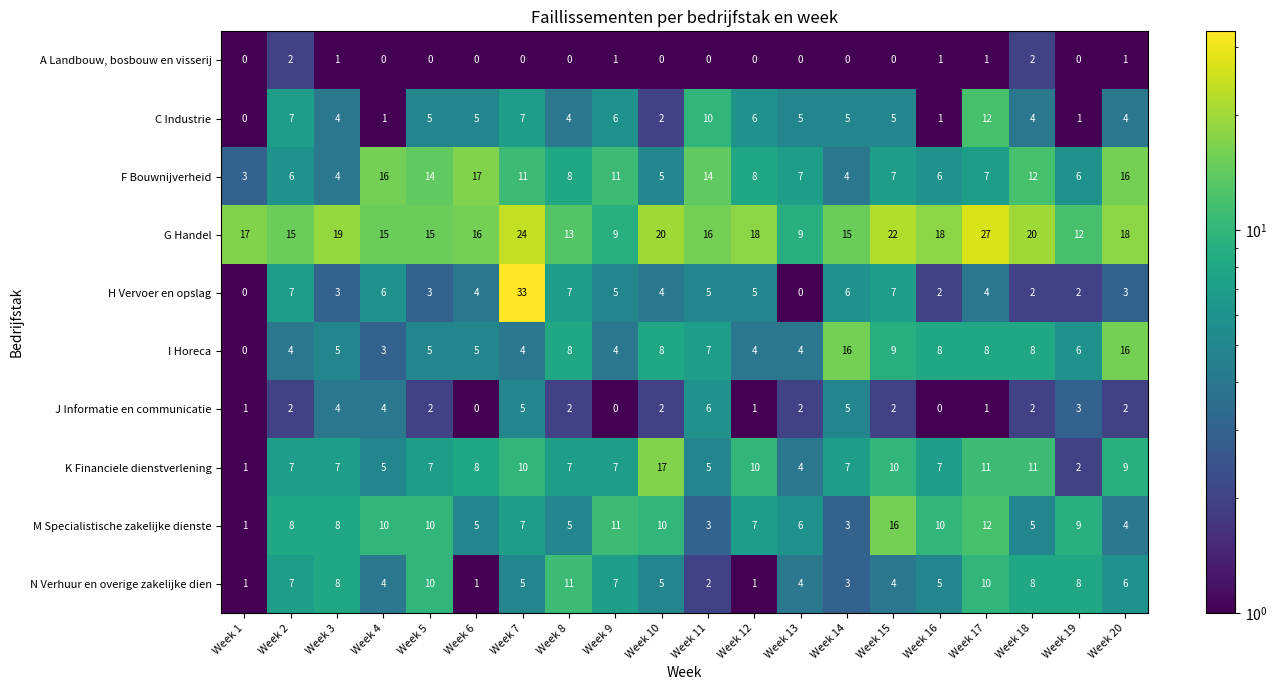

Which series has the largest total across all categories?

G Handel